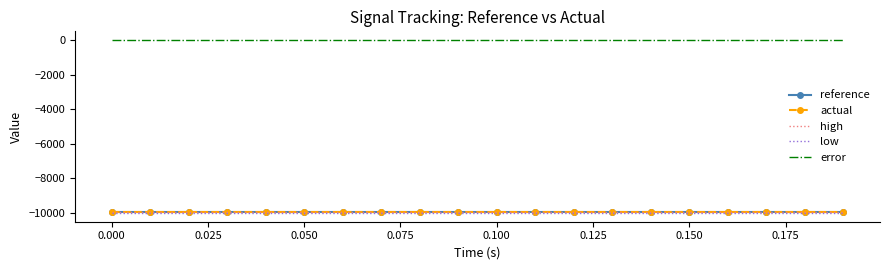

True or false: low and actual cross at least once.

False